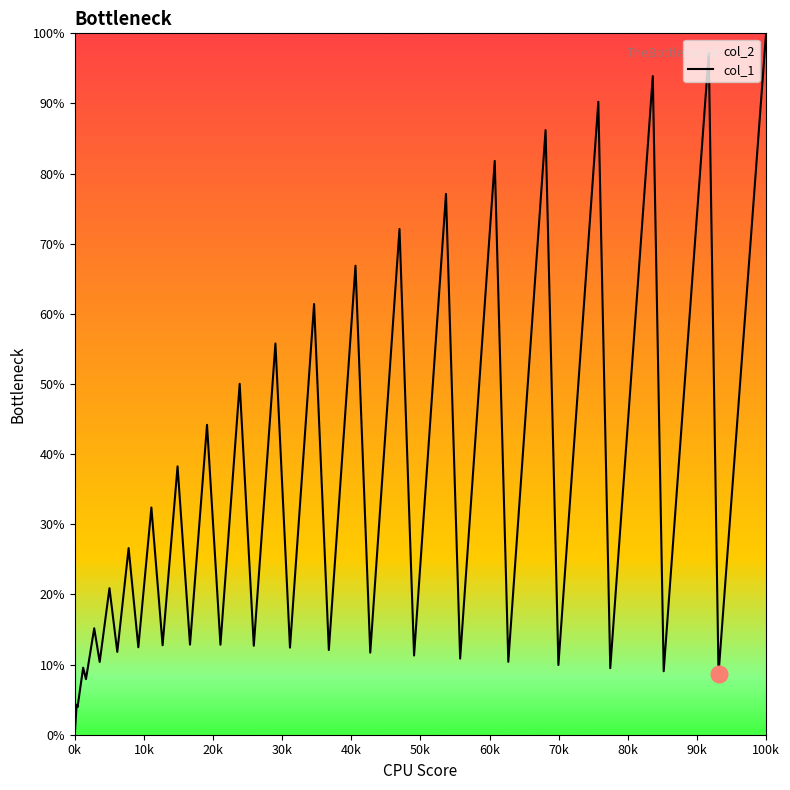

Does the chart have visible grid lines?

No